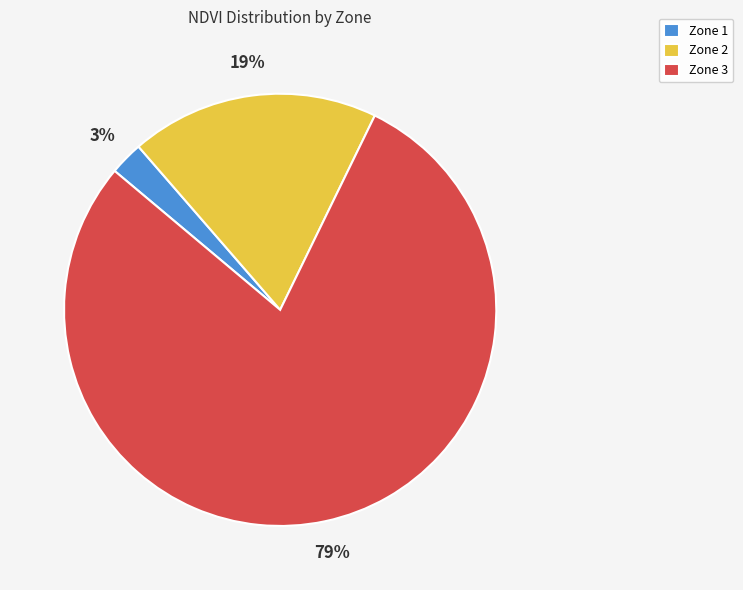

Count the number of slices in the pie.

3